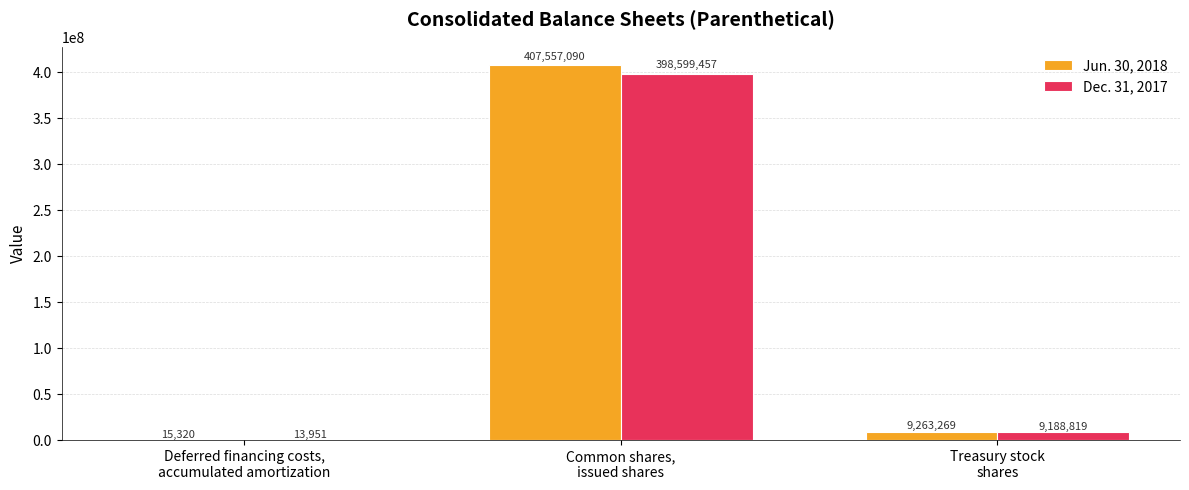

Which label corresponds to the largest value in the chart?

Common shares,
issued shares